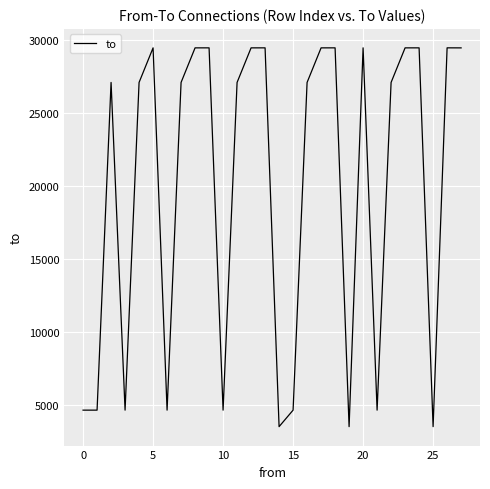

What is the difference between the maximum and minimum values?

25941